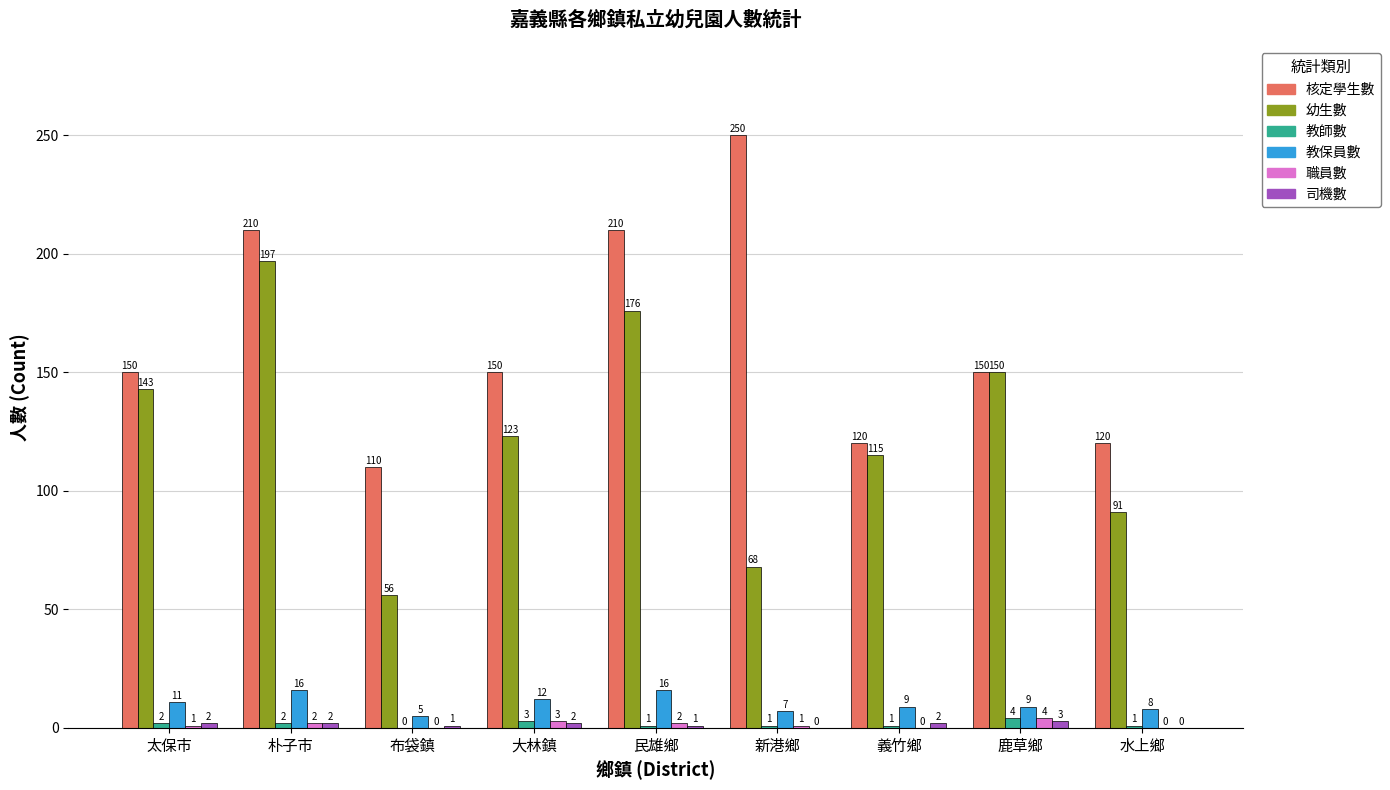

Which label corresponds to the largest value in the chart?

新港鄉